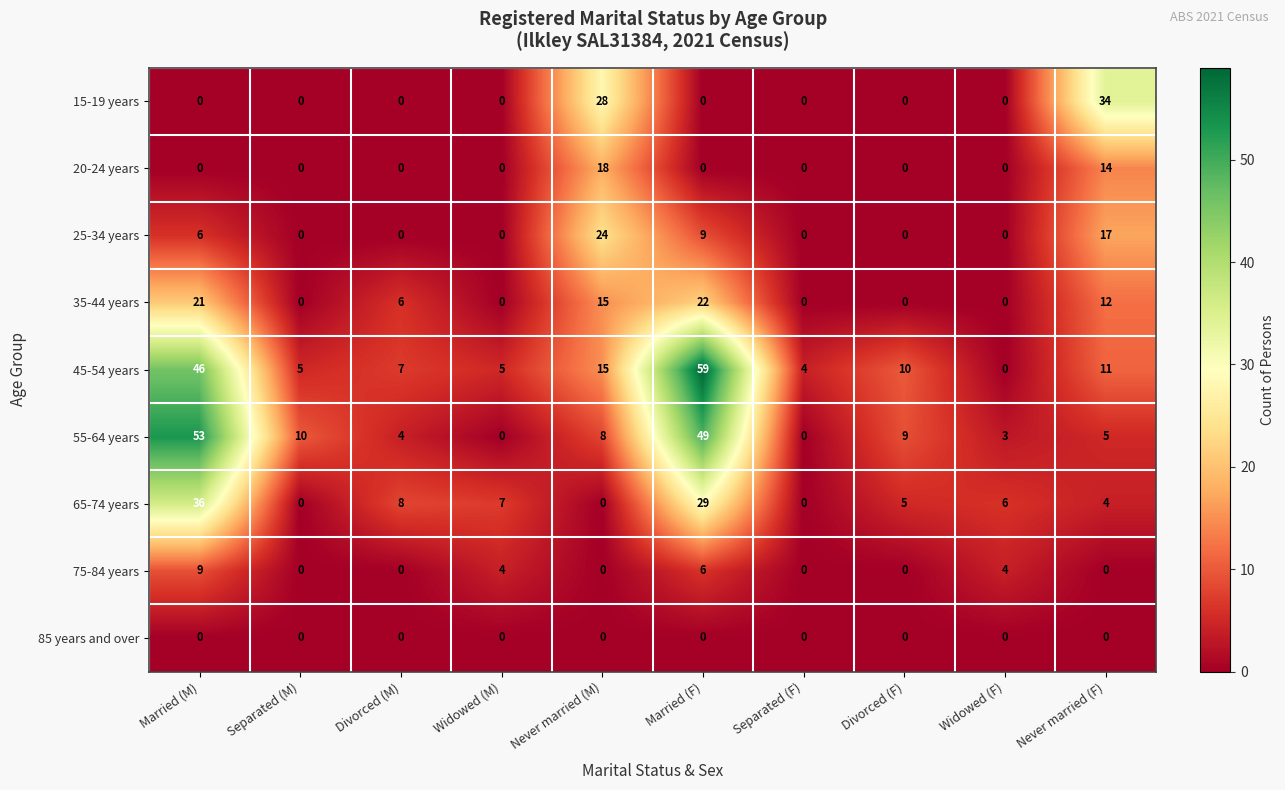

What is the spread (max minus min) of values at Separated (F)?

4